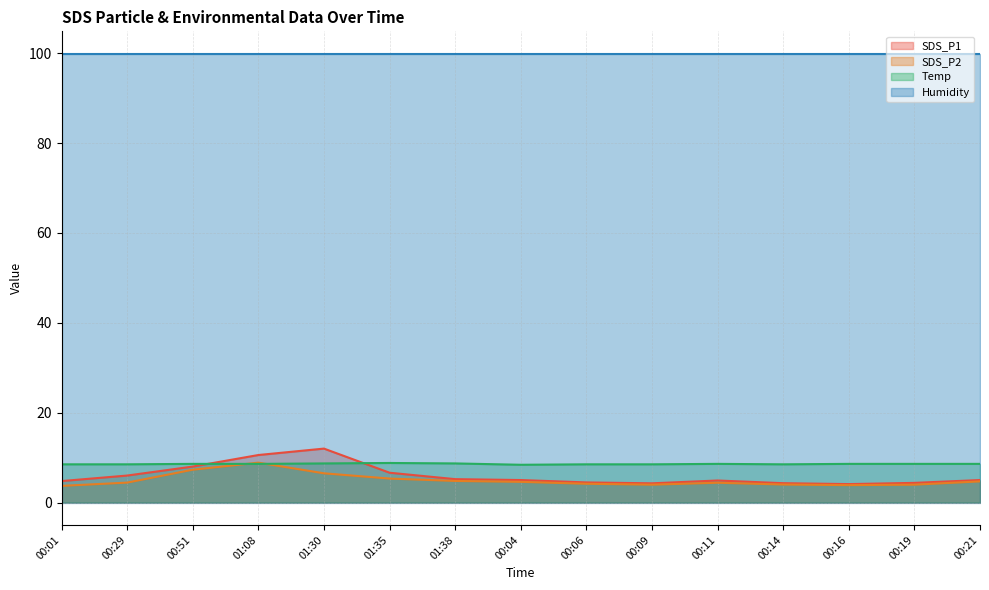

Between 01:35 and 00:09, which series saw the biggest shift?

SDS_P1